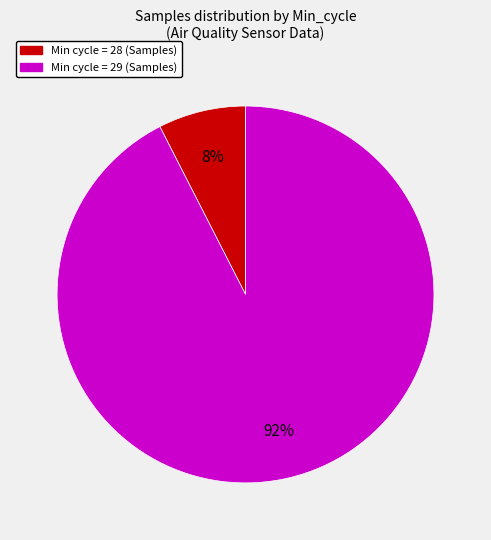

How many slices are in this pie chart?

2